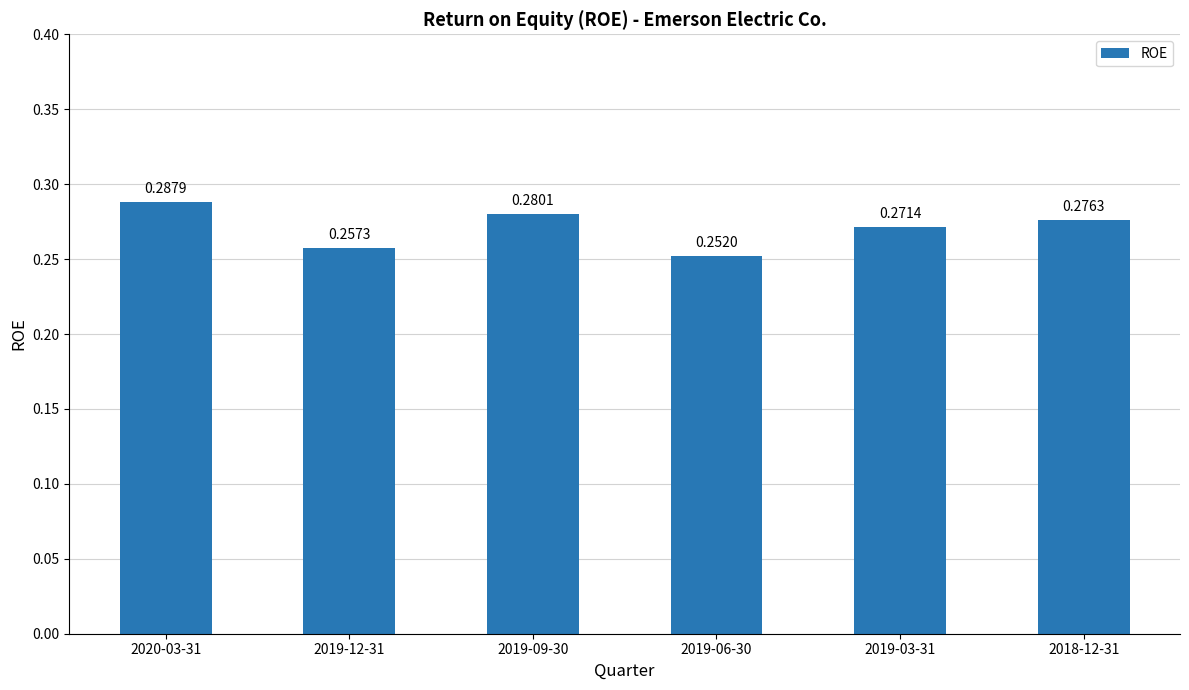

What is the sum of the values at 2019-03-31 and 2019-06-30?

0.5